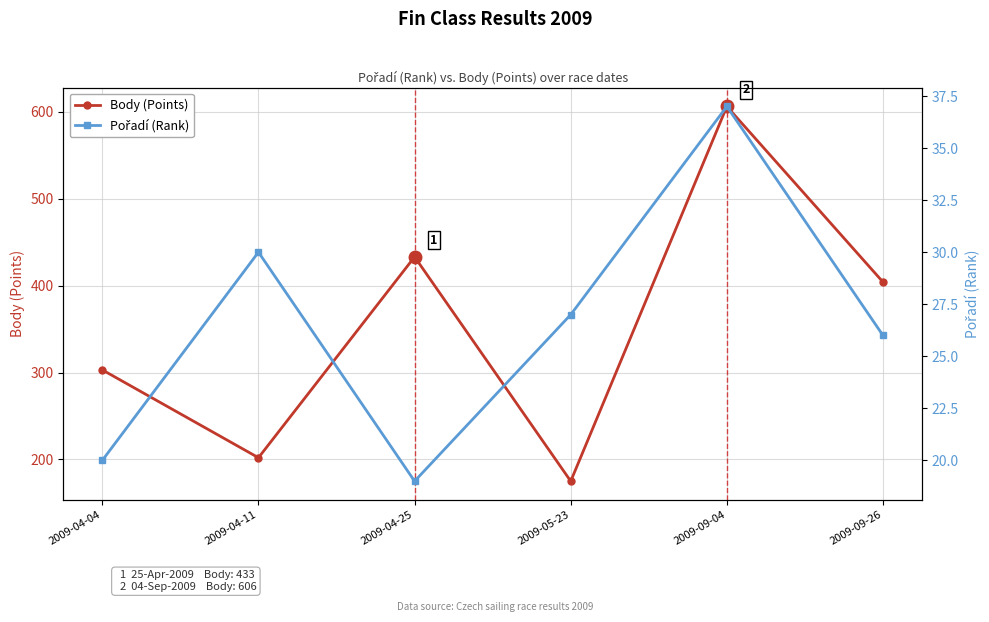

Reading left to right, list all the values displayed in this chart.

Body (Points): 2009-04-04=303	2009-04-11=202	2009-04-25=433	2009-05-23=175	2009-09-04=606	2009-09-26=404
Pořadí (Rank): 2009-04-04=20	2009-04-11=30	2009-04-25=19	2009-05-23=27	2009-09-04=37	2009-09-26=26